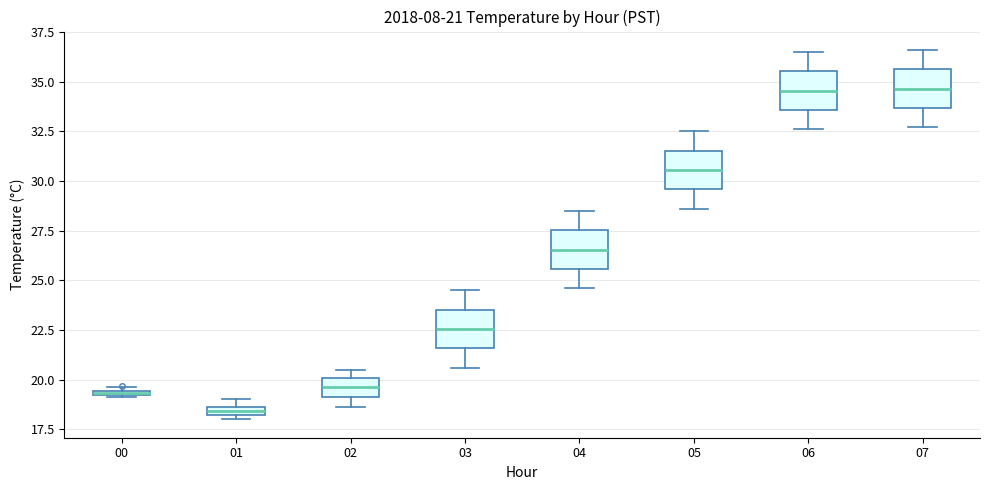

Which box's median line is the lowest?

01